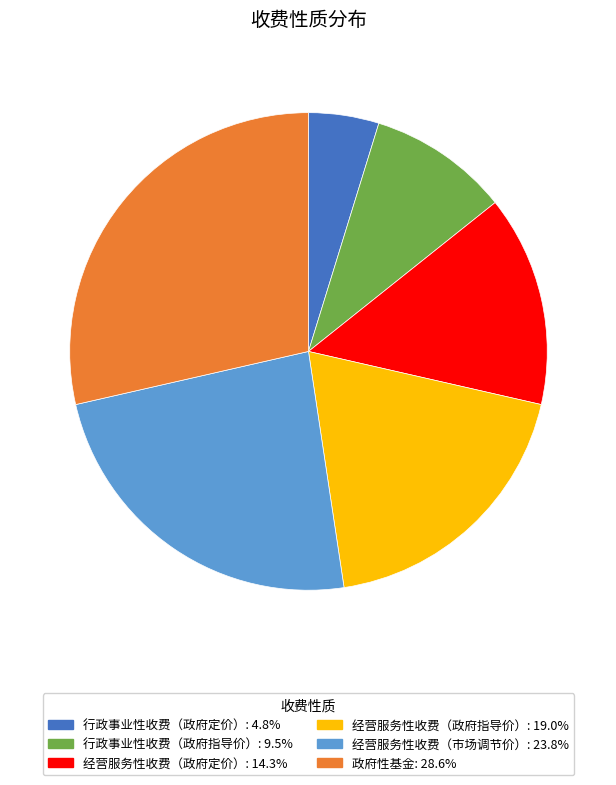

True or false: 行政事业性收费（政府定价） accounts for 5% of the total.

True